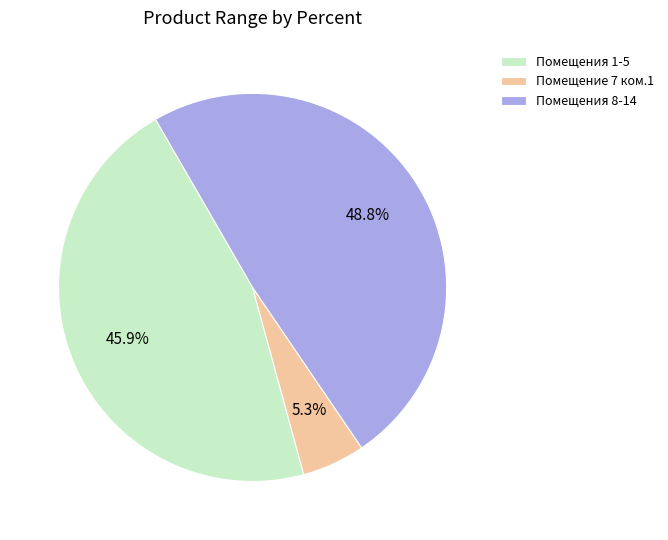

Is the sum of Помещения 8-14 and Помещение 7 ком.1 greater than half?

Yes